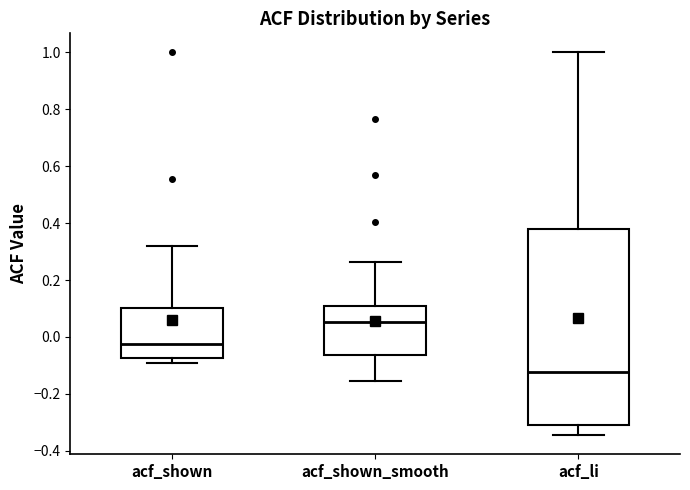

Where is the upper edge of the box for acf_li on the y-axis? The values are not printed on the chart, so give them approximately, as read against the axis.

0.38